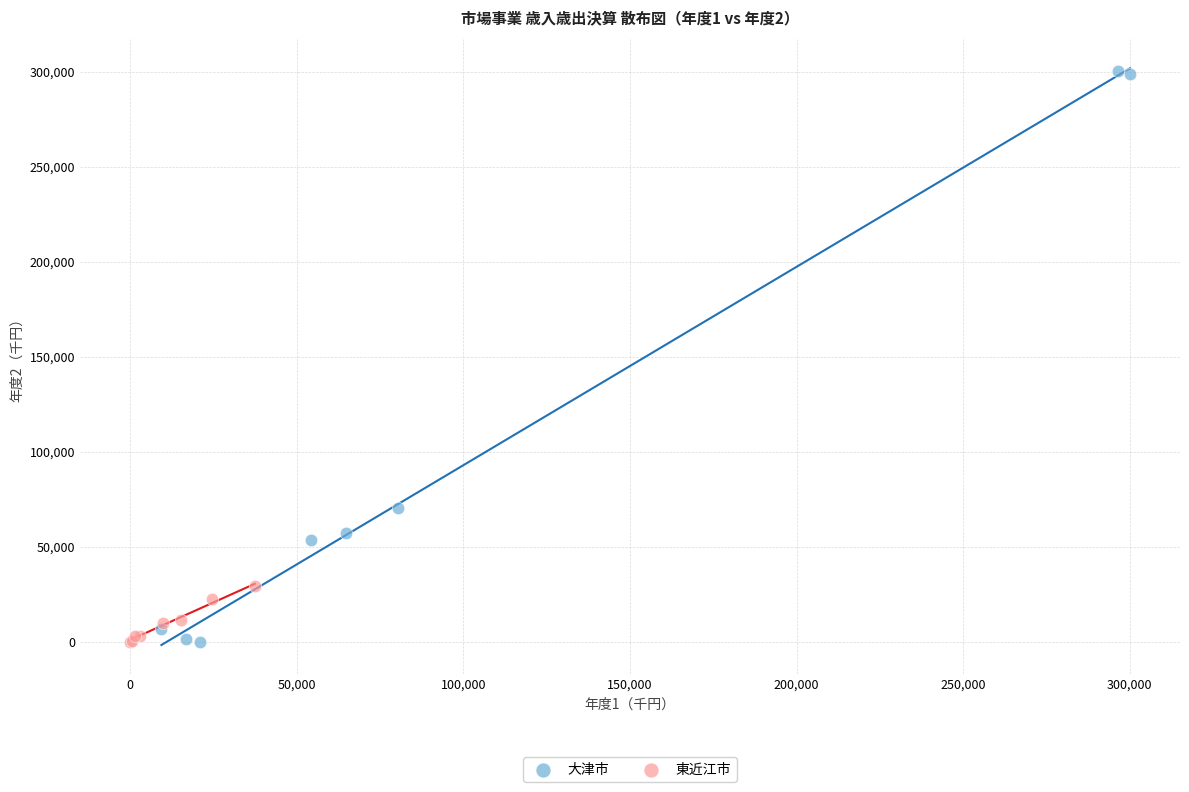

Which series has the widest spread of Y values?

大津市